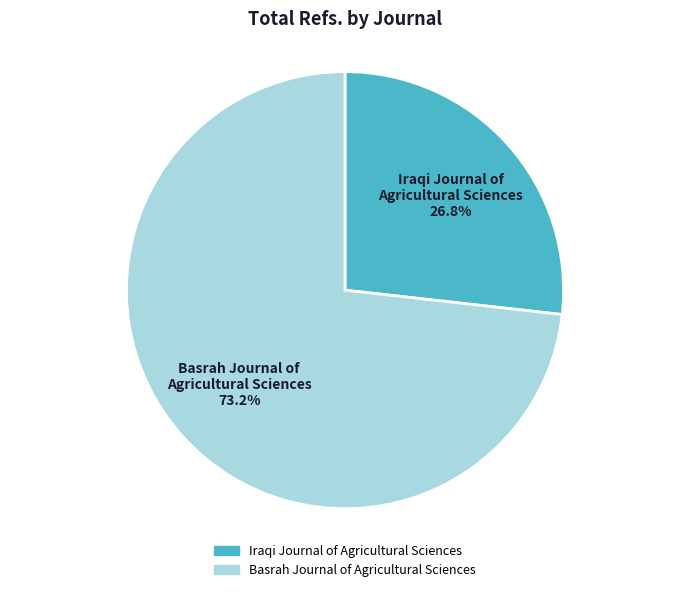

Count the number of slices in the pie.

2